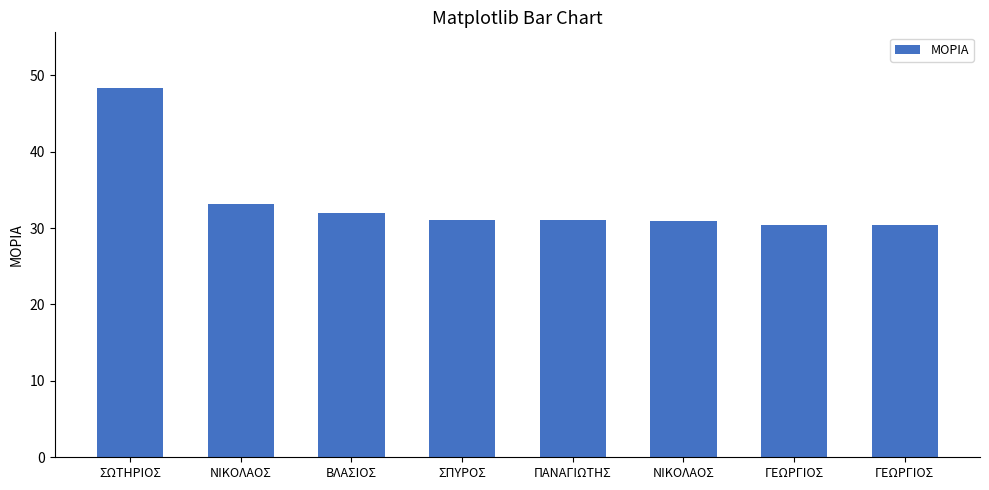

How many series are shown in this chart?

1